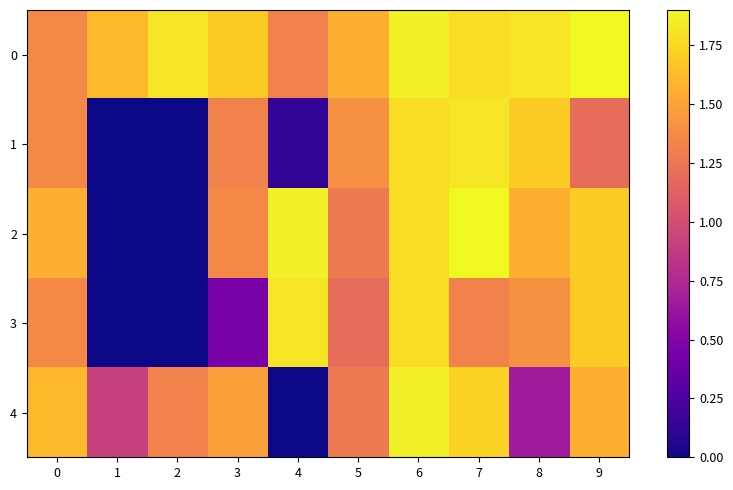

Which label corresponds to the smallest value in the chart?

1